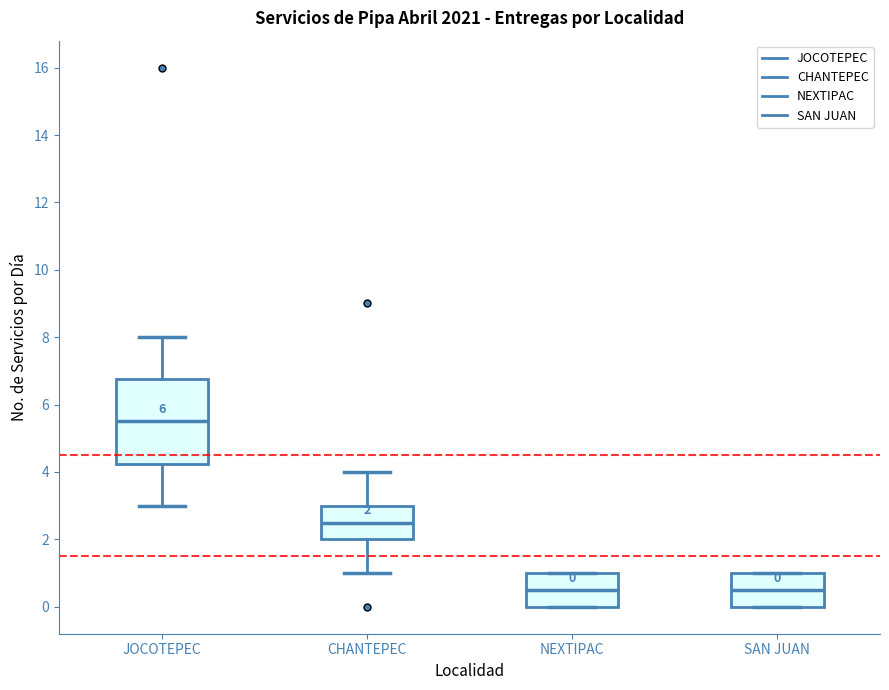

Which box is the tallest, from its lower edge to its upper edge?

JOCOTEPEC